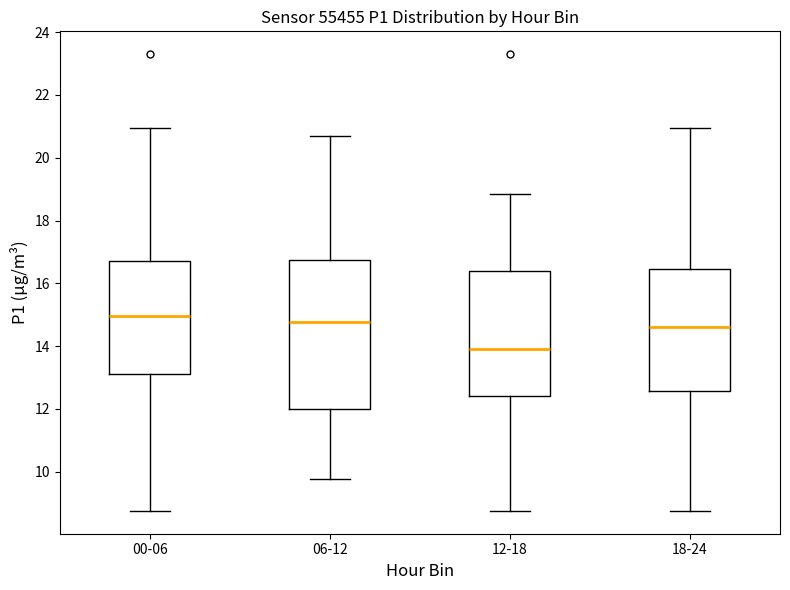

Reading left to right, transcribe this box plot: for each box, give where its median line is, the range the box spans, and where its two whiskers end, as read against the y-axis. The values are not printed on the chart, so give them approximately, as read against the axis.

00-06: median 15.0, box 13.2 to 16.6, whiskers 8.8 to 21.0
06-12: median 14.8, box 12.0 to 16.8, whiskers 9.8 to 20.8
12-18: median 14.0, box 12.4 to 16.4, whiskers 8.8 to 18.8
18-24: median 14.6, box 12.6 to 16.4, whiskers 8.8 to 21.0